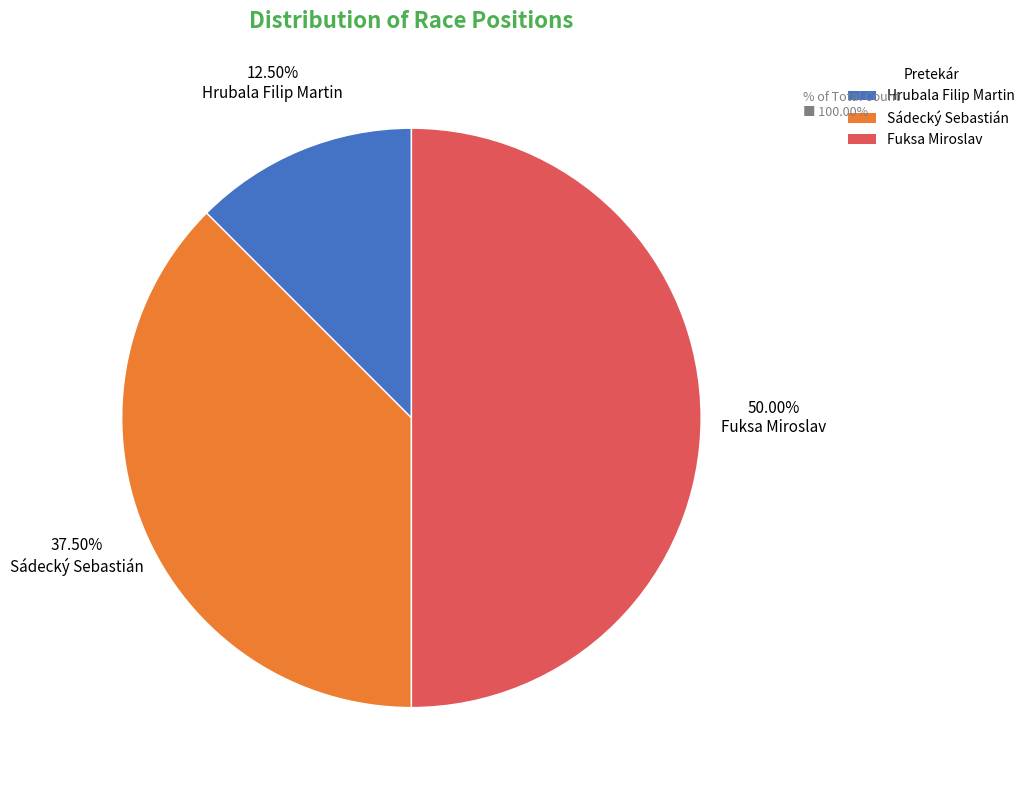

Between Hrubala Filip Martin and Fuksa Miroslav, which is larger?

Fuksa Miroslav